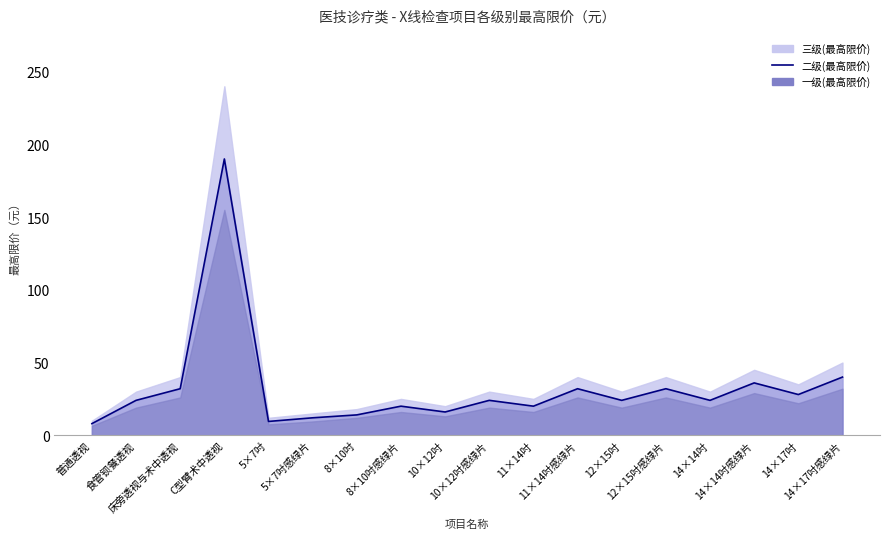

List the labels in order of value, largest first.

C型臂术中透视, 14×17吋感绿片, 14×14吋感绿片, 床旁透视与术中透视, 11×14吋感绿片, 12×15吋感绿片, 14×17吋, 食管钡餐透视, 10×12吋感绿片, 12×15吋, 14×14吋, 8×10吋感绿片, 11×14吋, 10×12吋, 8×10吋, 5×7吋感绿片, 5×7吋, 普通透视